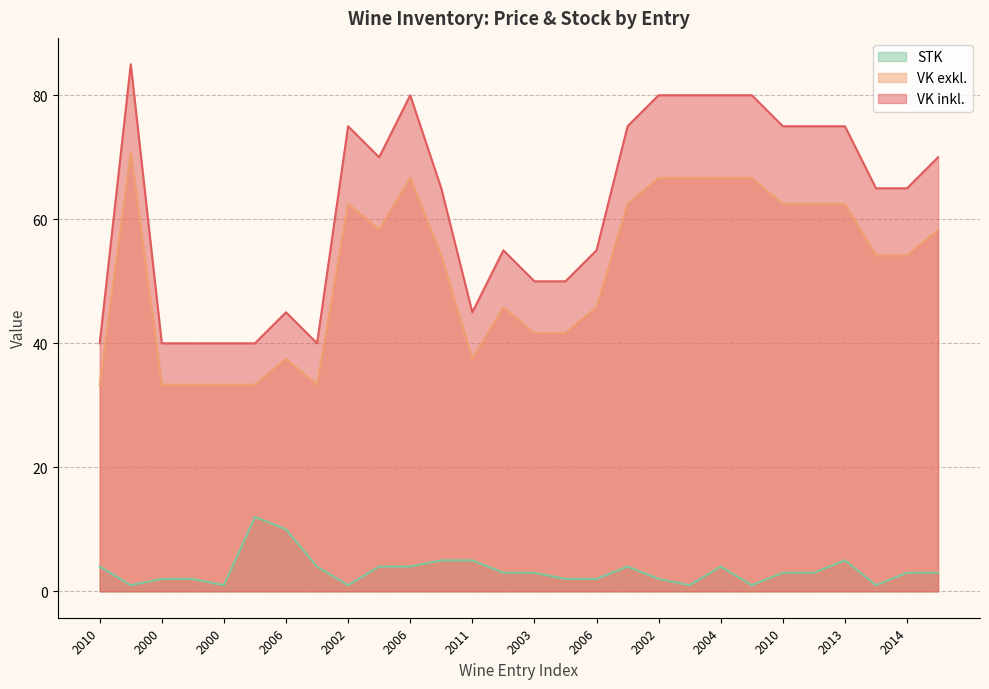

What is the total value across all series at 2006?

92.5